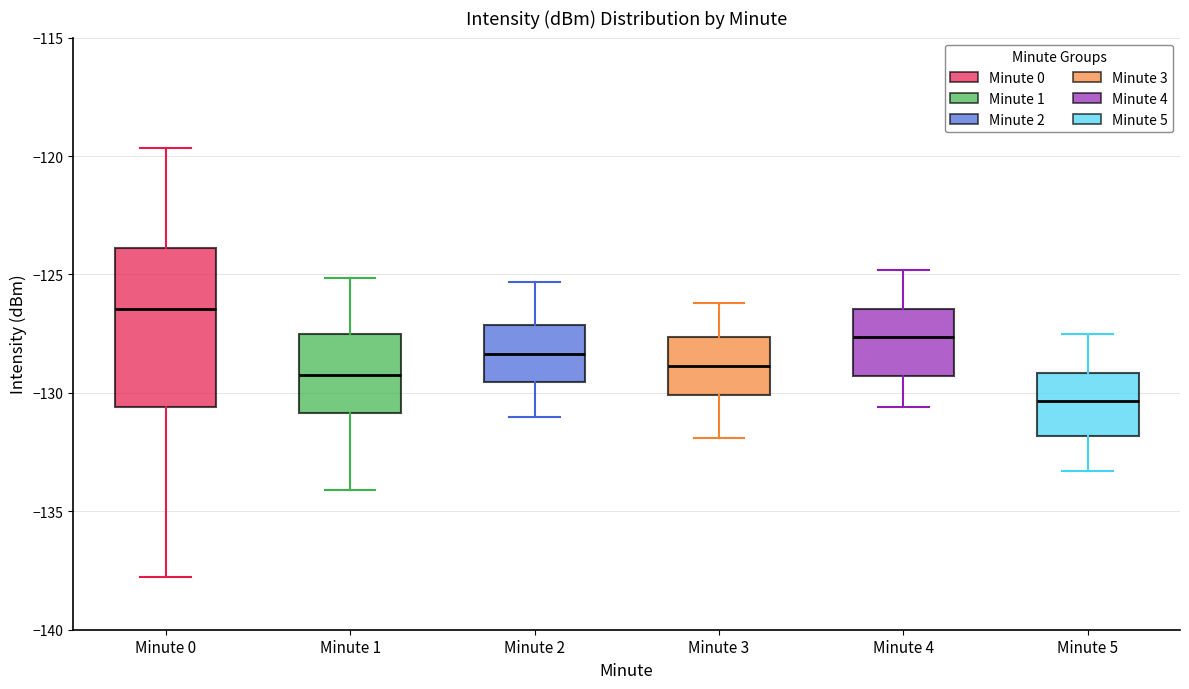

Which box is the tallest, from its lower edge to its upper edge?

Minute 0